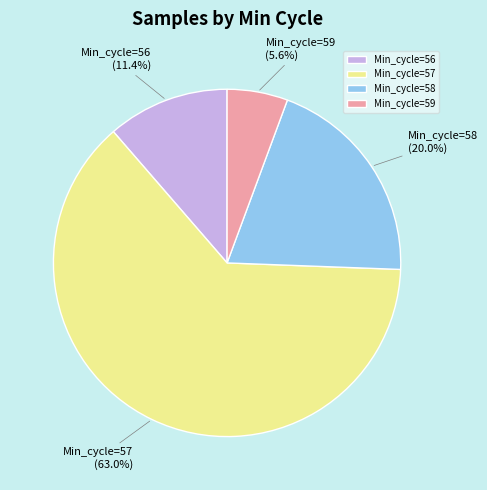

What portion of the pie excludes Min_cycle=59?

94.4%